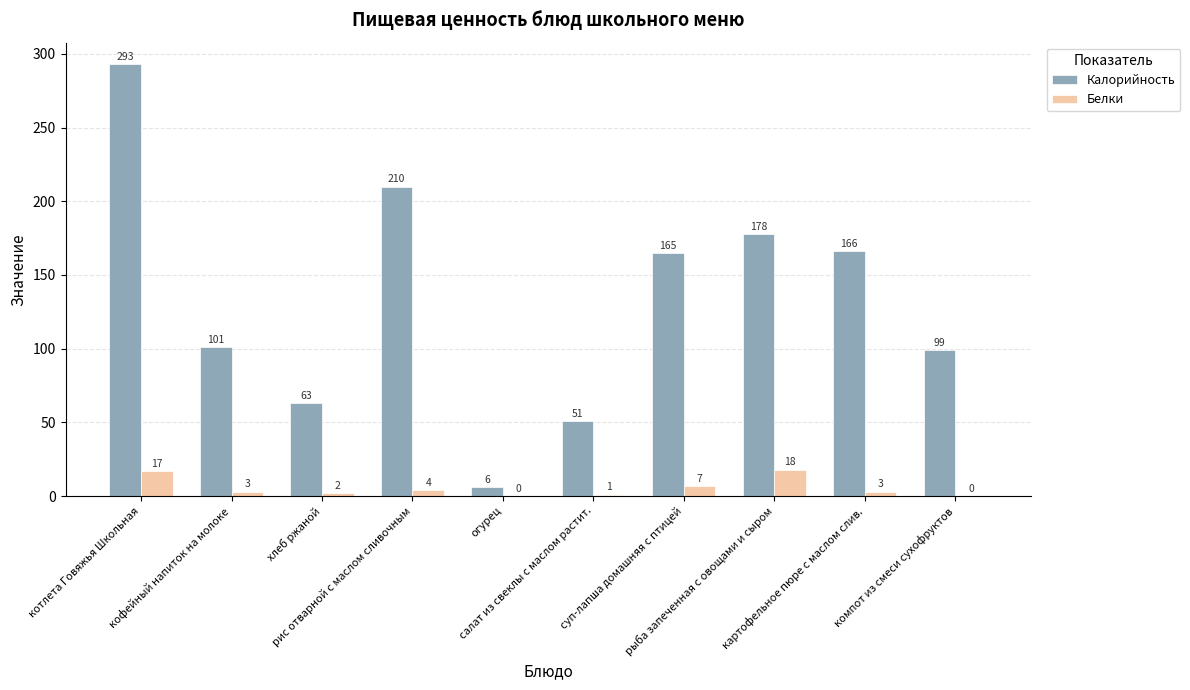

Reading left to right, transcribe all the data shown in this chart.

Калорийность: котлета Говяжья Школьная=293	кофейный напиток на молоке=101	хлеб ржаной=63	рис отварной с маслом сливочным=210	огурец=6	салат из свеклы с маслом растит.=51	суп-лапша домашняя с птицей=165	рыба запеченная с овощами и сыром=178	картофельное пюре с маслом слив.=166	компот из смеси сухофруктов=99
Белки: котлета Говяжья Школьная=17	кофейный напиток на молоке=3	хлеб ржаной=2	рис отварной с маслом сливочным=4	огурец=0	салат из свеклы с маслом растит.=1	суп-лапша домашняя с птицей=7	рыба запеченная с овощами и сыром=18	картофельное пюре с маслом слив.=3	компот из смеси сухофруктов=0